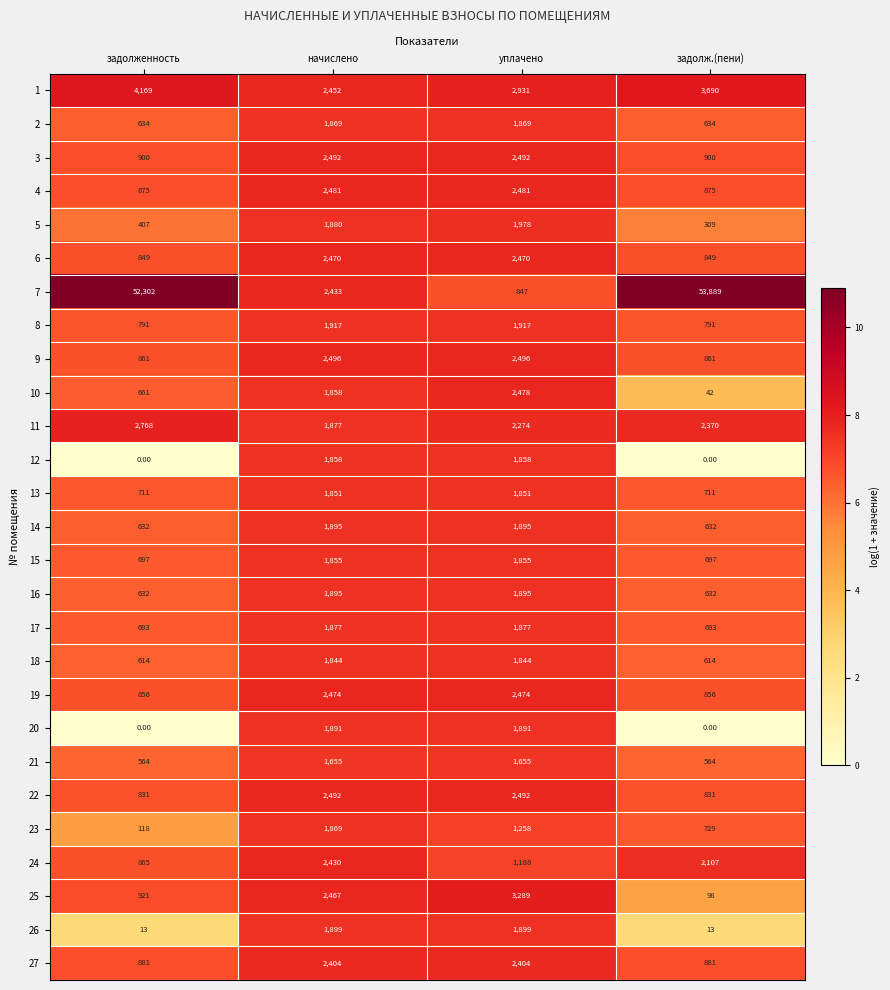

Which series has the widest spread of values?

7